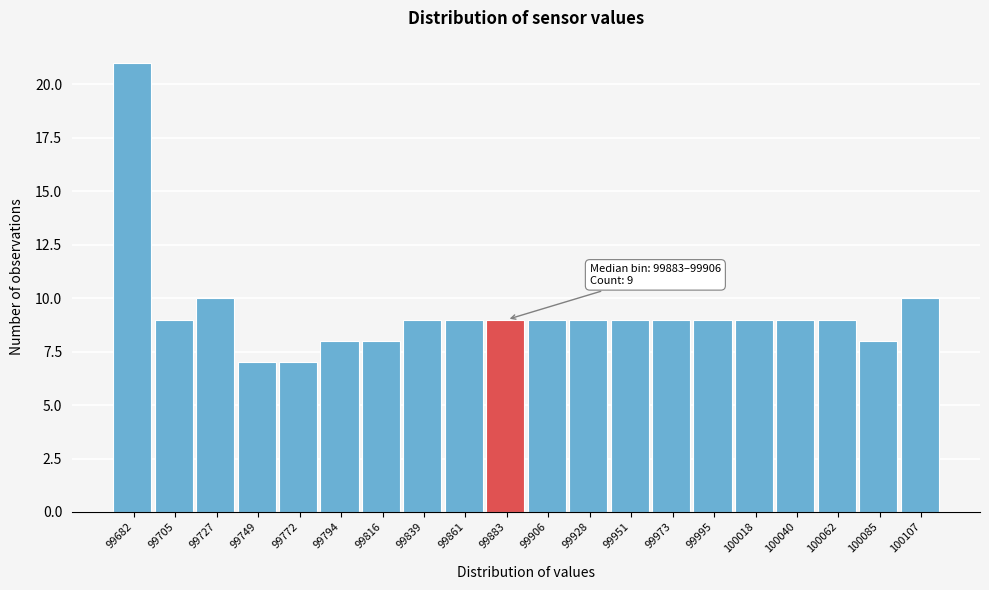

Reading left to right, list all the values displayed in this chart.

21	9	10	7	7	8	8	9	9	9	9	9	9	9	9	9	9	9	8	10